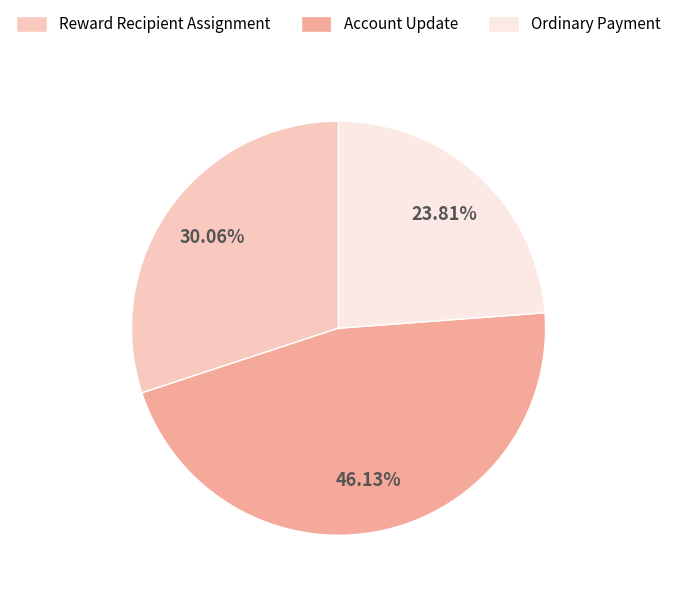

True or false: Ordinary Payment accounts for 24% of the total.

True